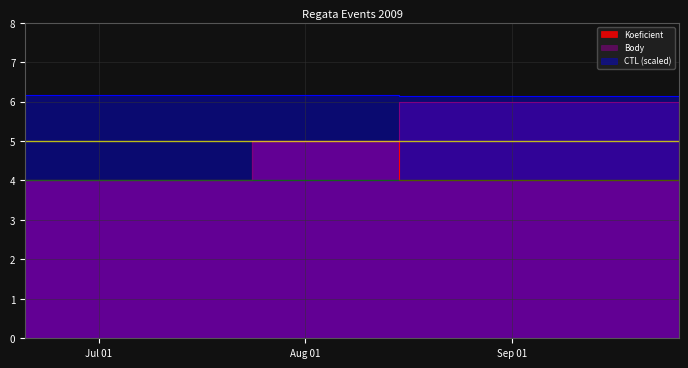

Reading left to right, extract all data points from this chart.

Koeficient: 4.0	5.0	4.0	6.0
Body: 4.0	5.0	6.0	6.0
CTL_scaled: 6.2	6.2	6.1	6.1